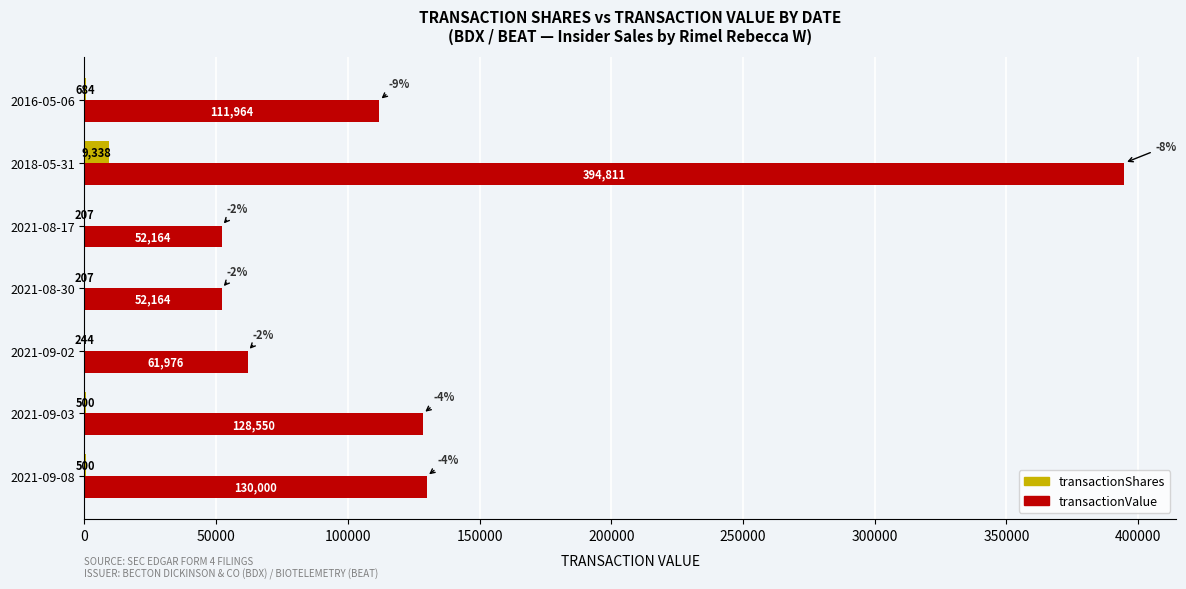

At which category is the sum across all series the highest?

2018-05-31